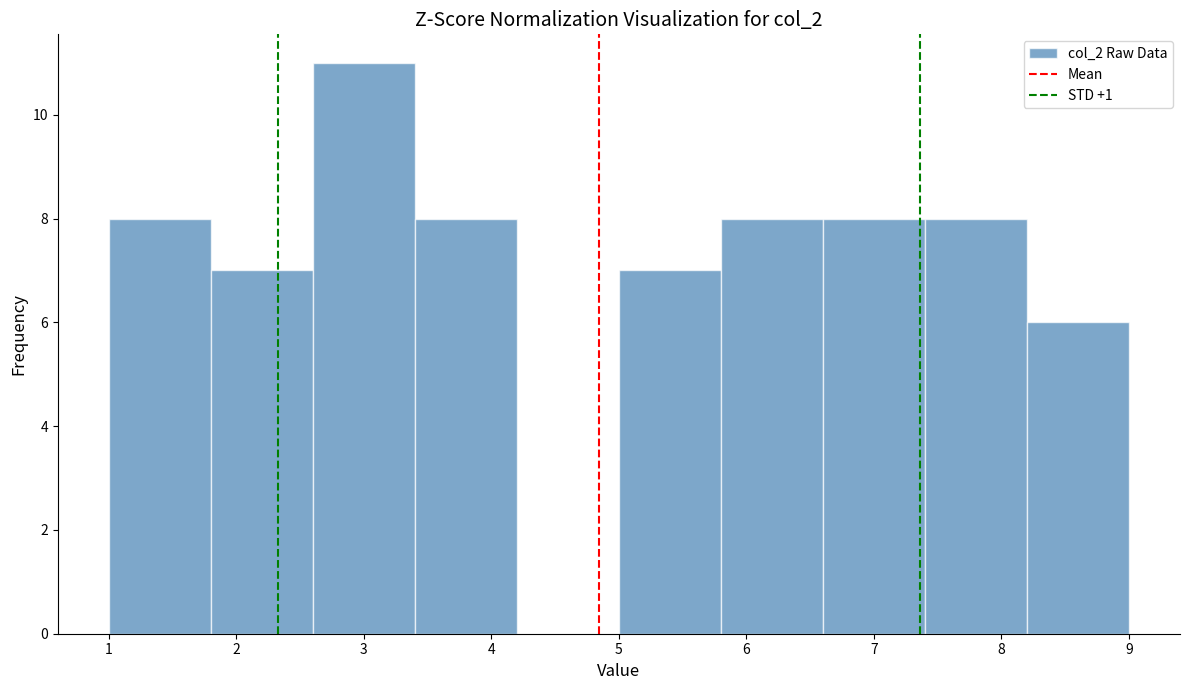

Reading left to right, list every bar in this chart as the range it spans on the x-axis followed by its height. The values are not printed on the chart, so give them approximately, as read against the axis.

1.0 to 1.8: 8
1.8 to 2.6: 7
2.6 to 3.4: 11
3.4 to 4.2: 8
4.2 to 5.0: 0
5.0 to 5.8: 7
5.8 to 6.6: 8
6.6 to 7.4: 8
7.4 to 8.2: 8
8.2 to 9.0: 6